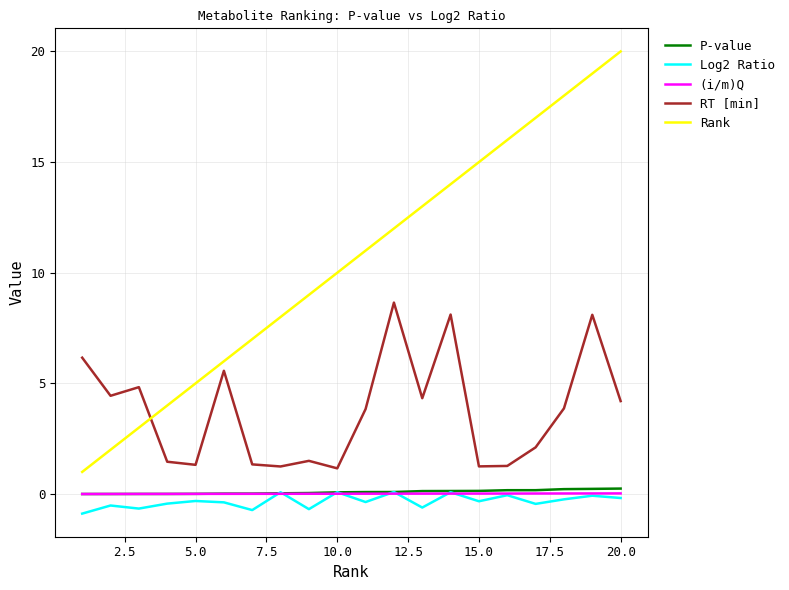

Which series has the widest spread of values?

Rank